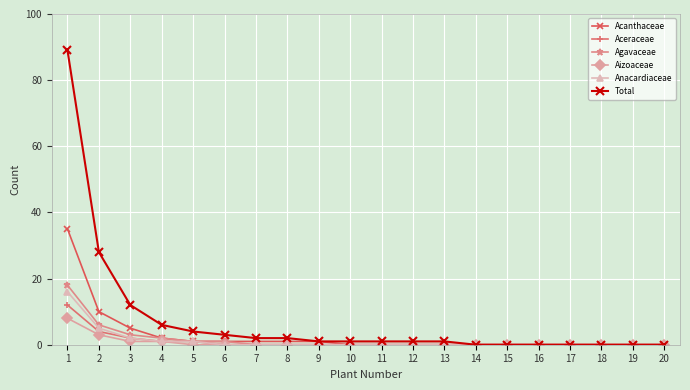

The Aceraceae series shows -7 at 20. True or false?

False